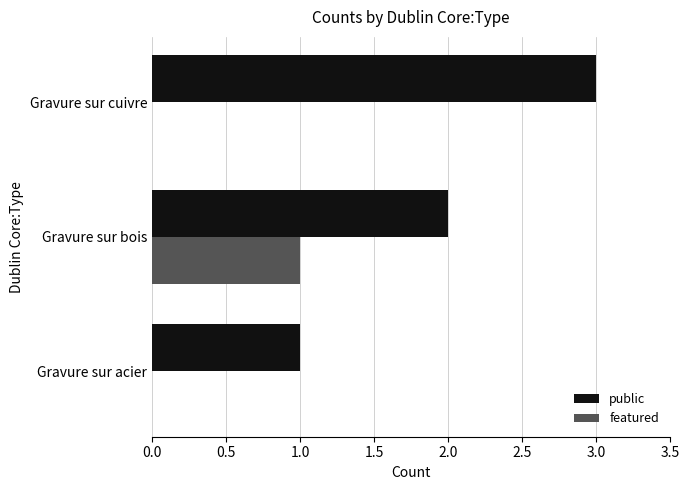

How many featured values are between 0 and 1?

3